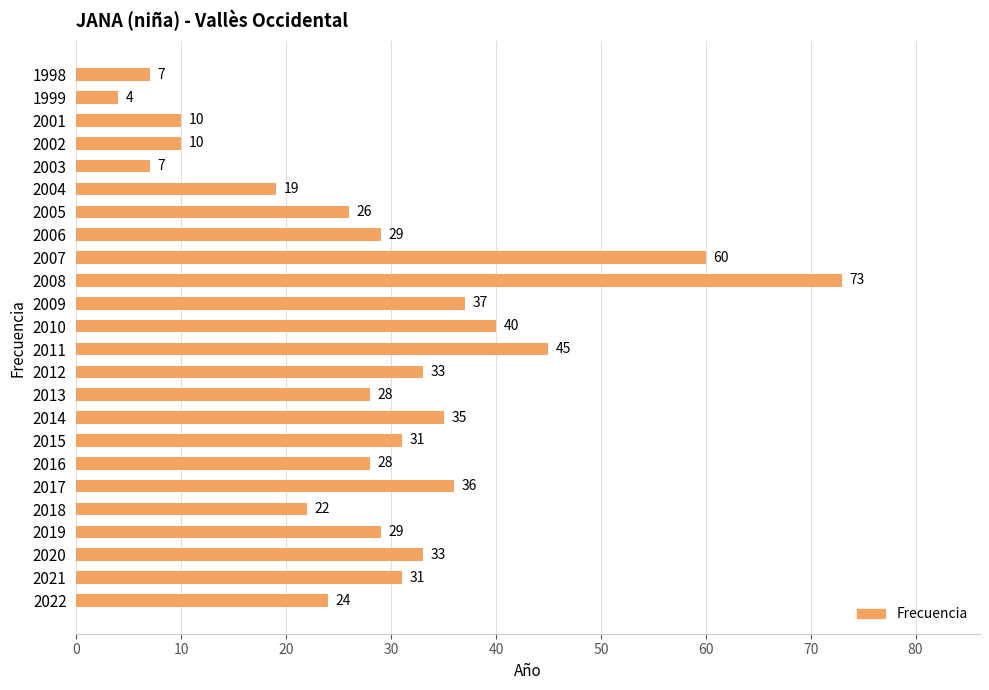

The chart shows a value of 50 at 2017. True or false?

False